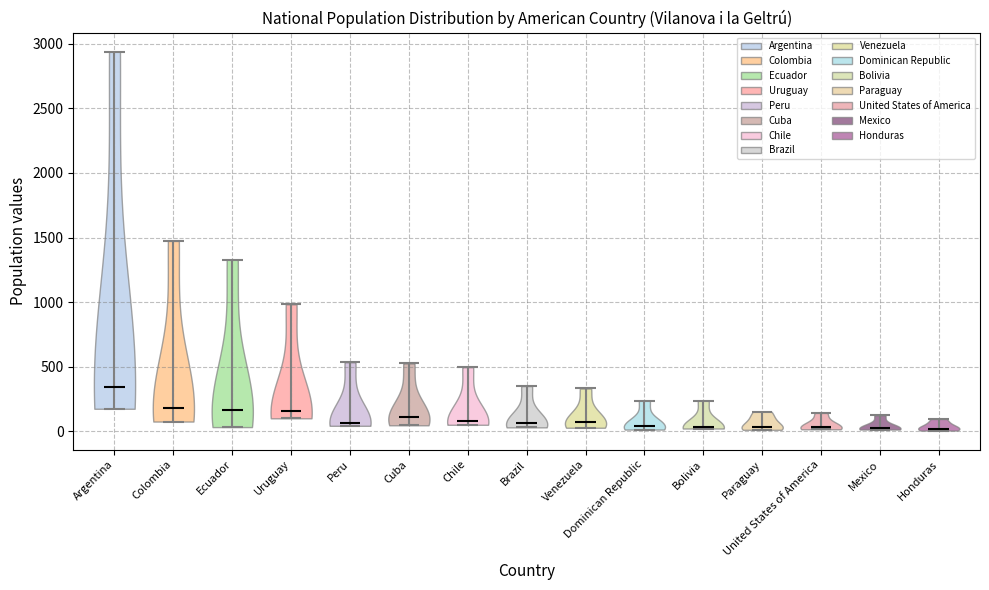

Reading left to right, read every violin against the y-axis: where its median line is, and the lowest and highest points it reaches. The values are not printed on the chart, so give them approximately, as read against the axis.

Argentina: median line 350, lowest point 150, highest point 2950
Colombia: median line 200, lowest point 100, highest point 1450
Ecuador: median line 150, lowest point 50, highest point 1350
Uruguay: median line 150, lowest point 100, highest point 1000
Peru: median line 50, lowest point 50, highest point 550
Cuba: median line 100, lowest point 50, highest point 550
Chile: median line 100, lowest point 50, highest point 500
Brazil: median line 50, lowest point 50, highest point 350
Venezuela: median line 50, lowest point 50, highest point 350
Dominican Republic: median line 50, lowest point 0, highest point 250
Bolivia: median line 50, lowest point 0, highest point 250
Paraguay: median line 50, lowest point 0, highest point 150
United States of America: median line 50, lowest point 0, highest point 150
Mexico: median line 50, lowest point 0, highest point 100
Honduras: median line 0, lowest point 0, highest point 100